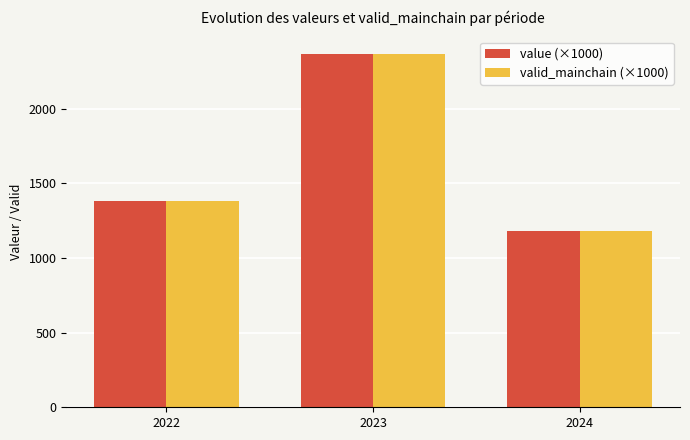

What is the smallest value displayed?

1183.3